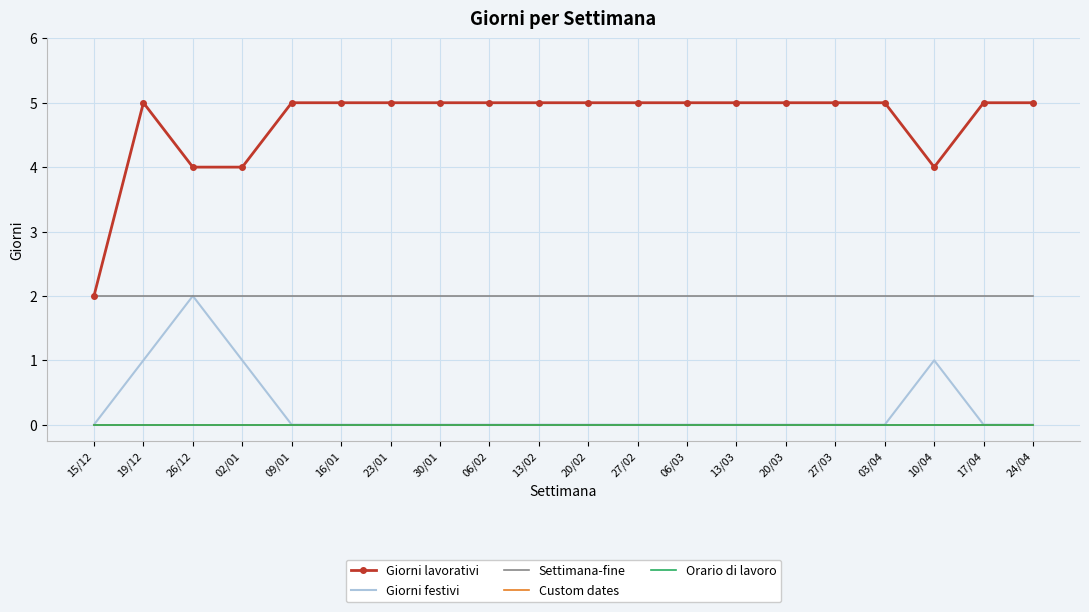

What is the total value across all series at 24/04?

7